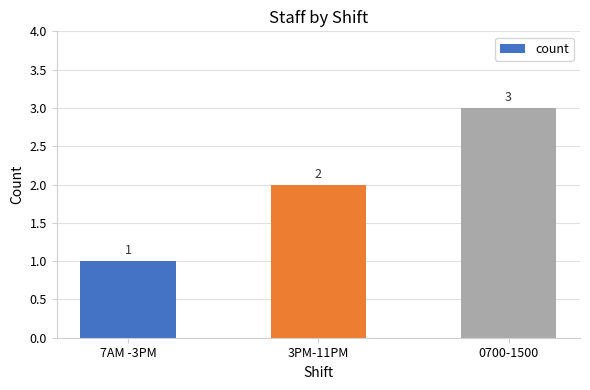

Which label corresponds to the largest value in the chart?

0700-1500